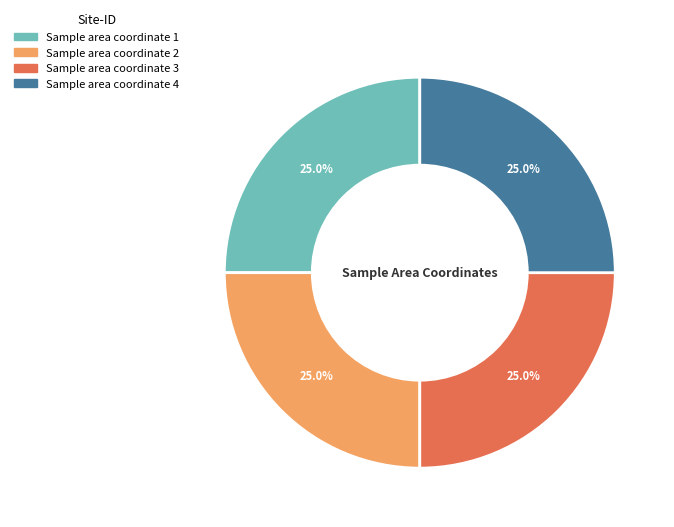

How much of the chart is everything except Sample area coordinate 4?

75.0%